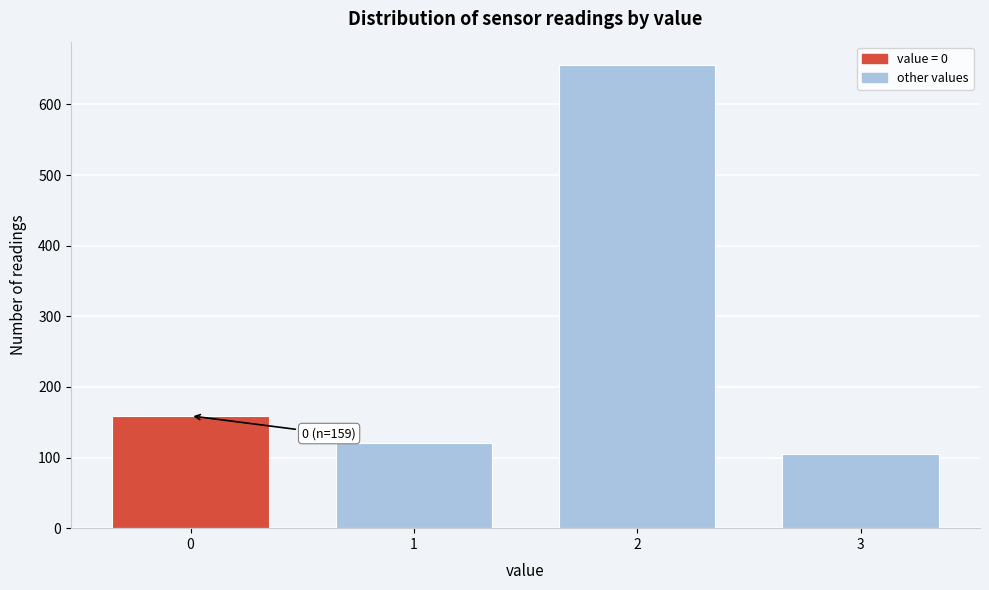

Reading right to left, what are all the values shown in this chart?

3=105	2=656	1=121	0=159